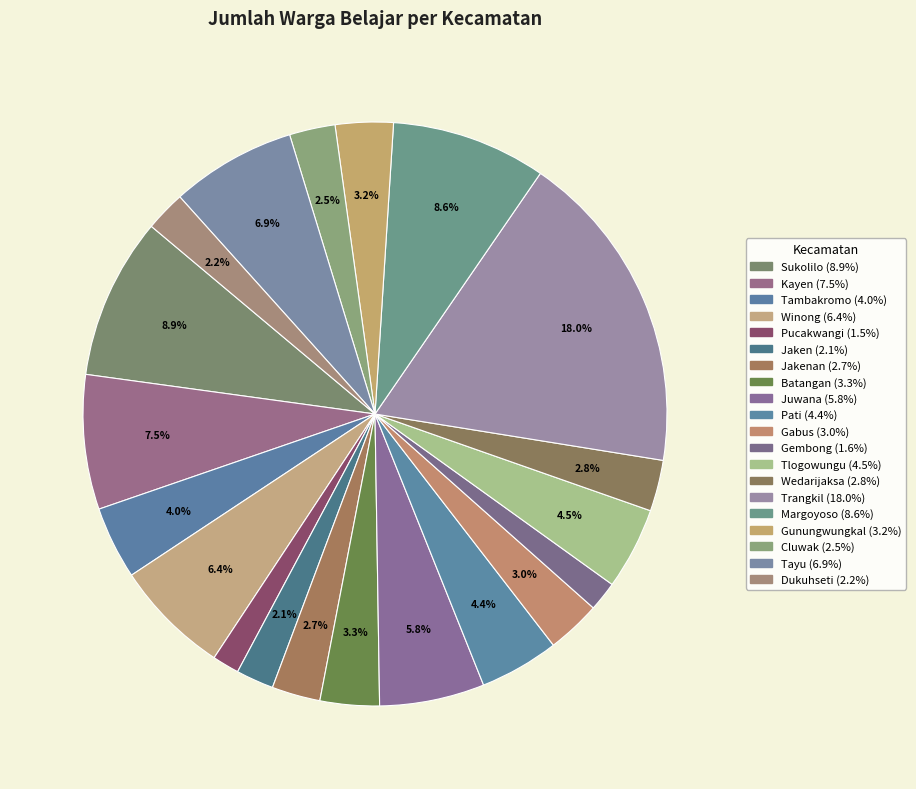

How many segments does this pie chart have?

20